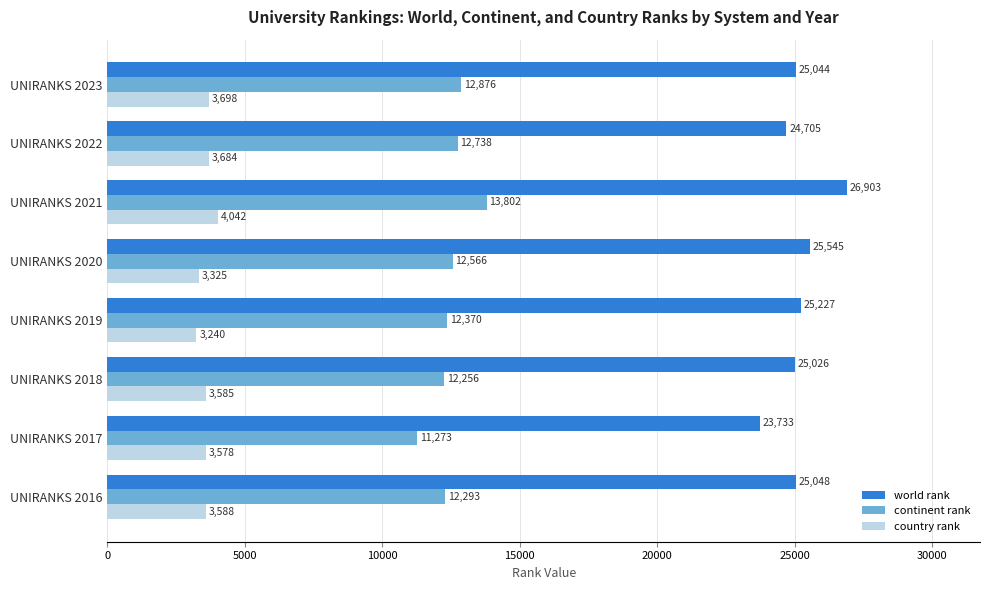

At how many categories does at least one series exceed 10350?

8